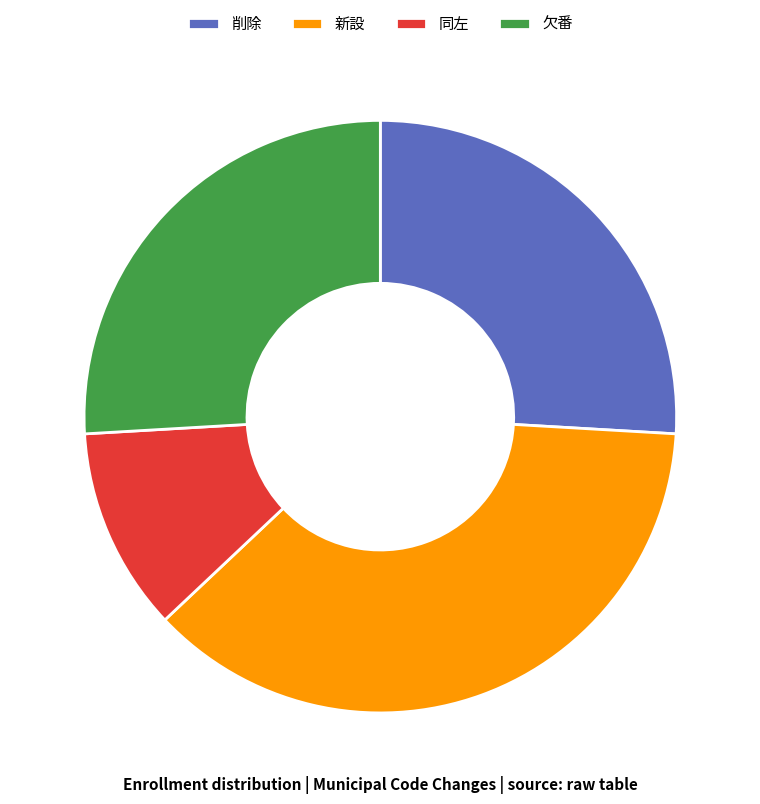

The 新設 slice represents 37% of the pie. True or false?

True